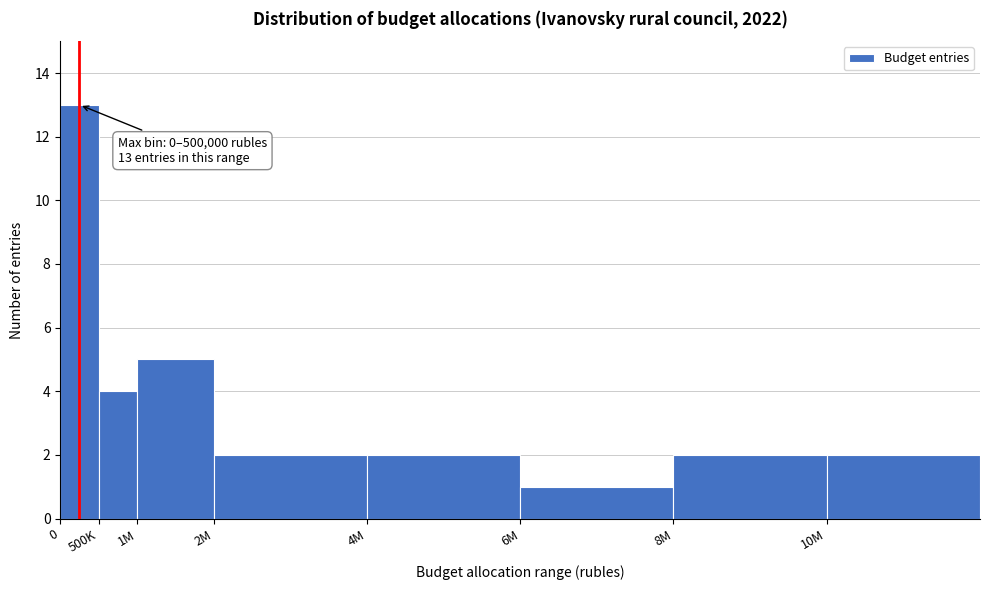

Reading left to right, extract all data points from this chart.

13	4	5	2	2	1	2	2